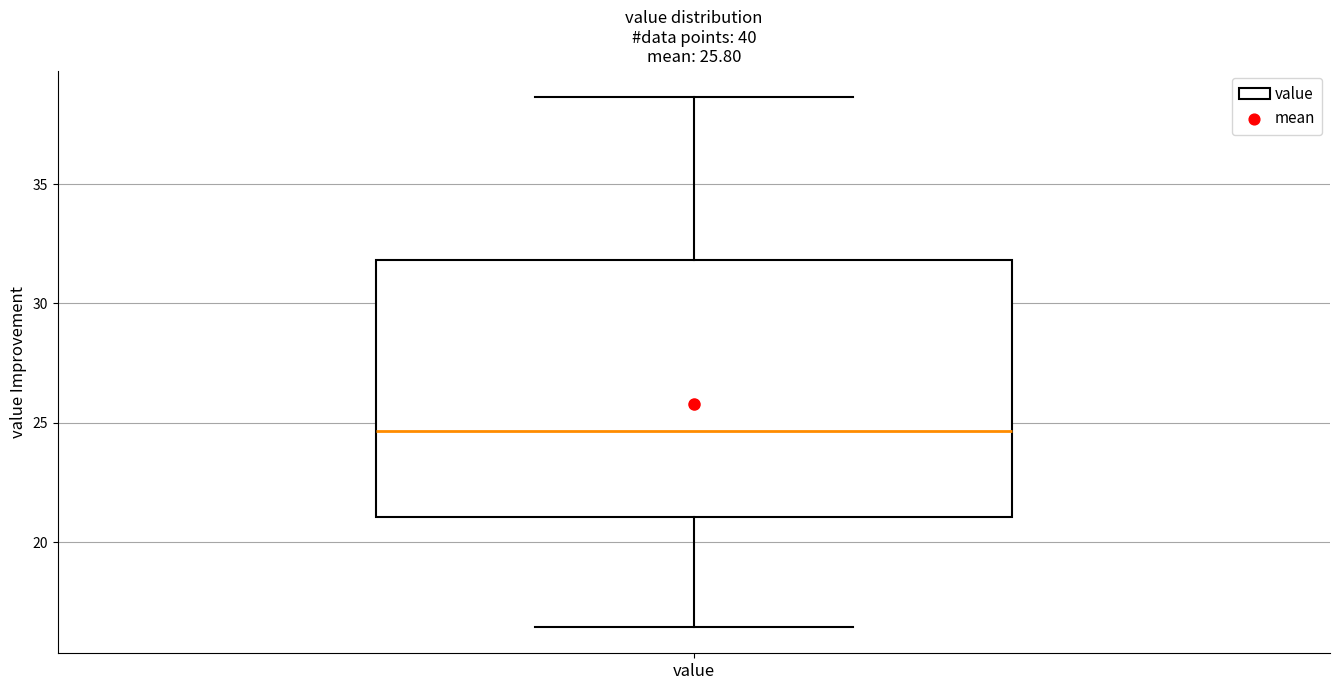

Where does the upper whisker of the box for value end on the y-axis? The values are not printed on the chart, so give them approximately, as read against the axis.

38.5